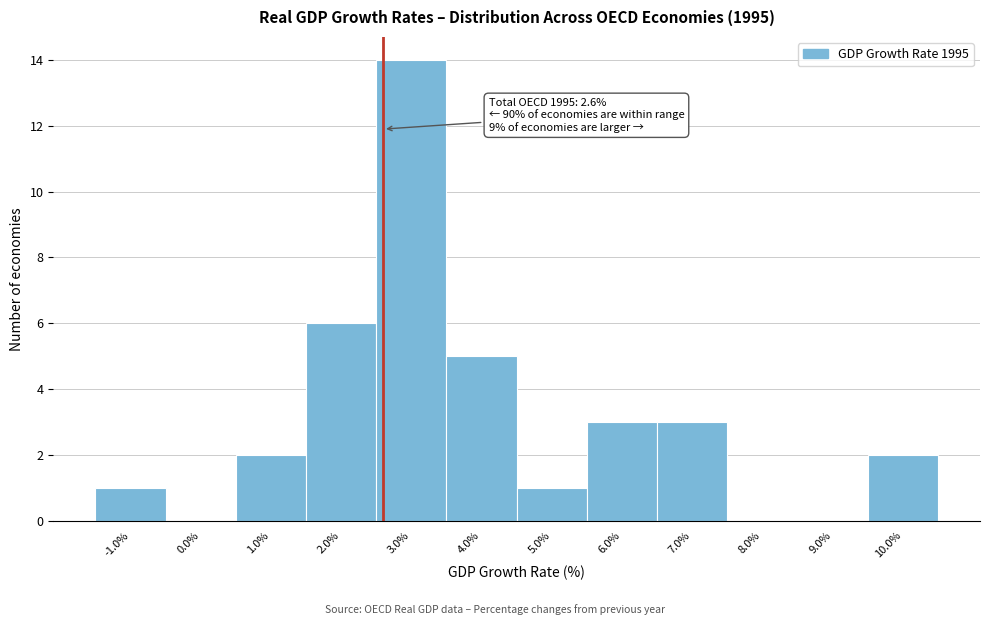

Which range on the x-axis has the tallest bar?

2.5 to 3.5